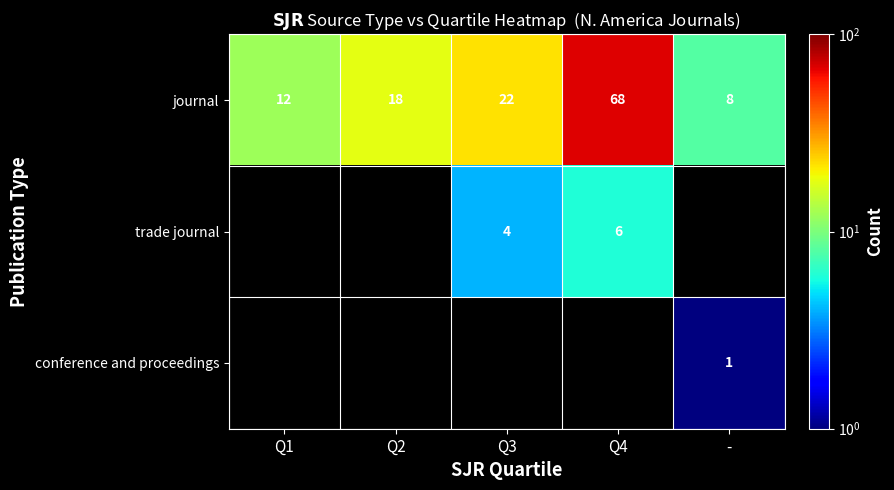

Is it true that journal equals 95 at Q4?

False